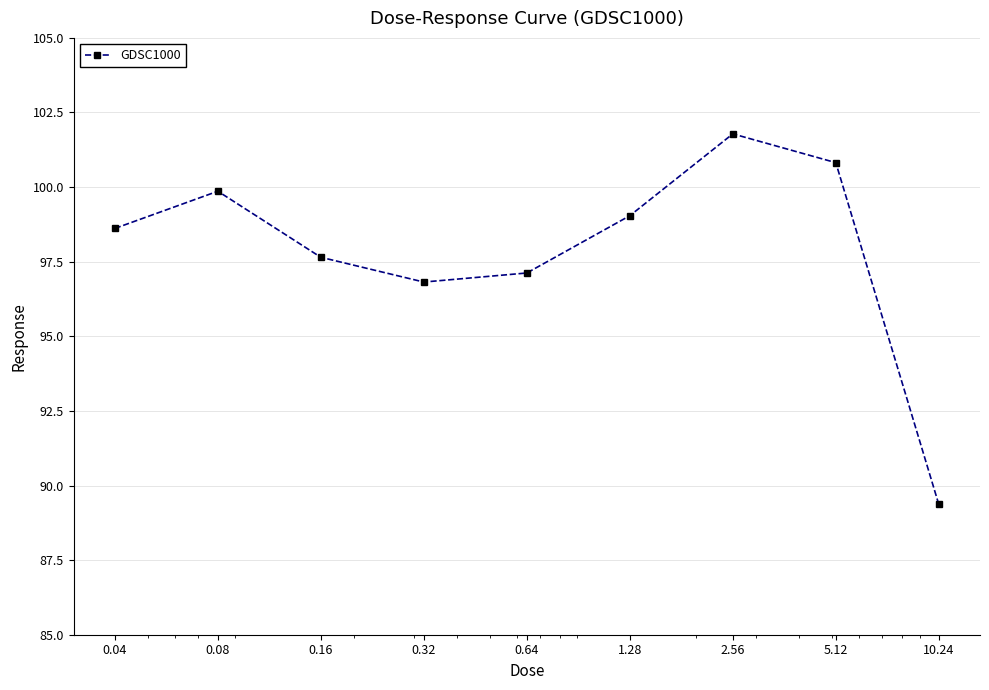

What is the minimum value shown in the chart?

89.4